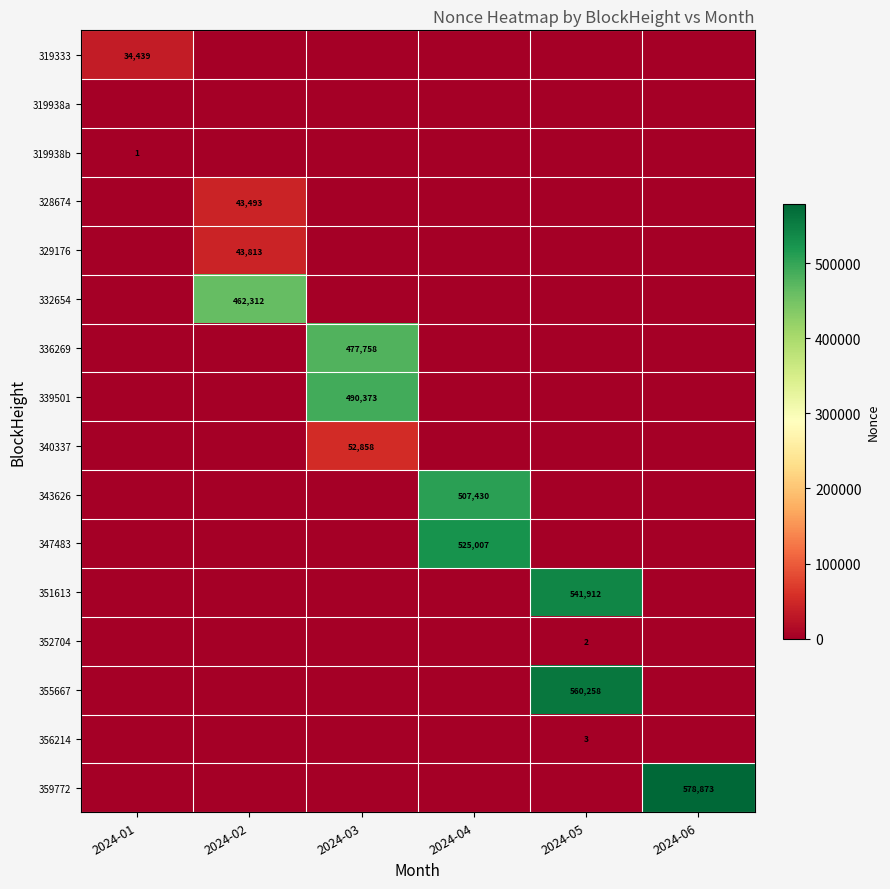

The value of 355667 at 2024-05 is 560258. True or false?

True